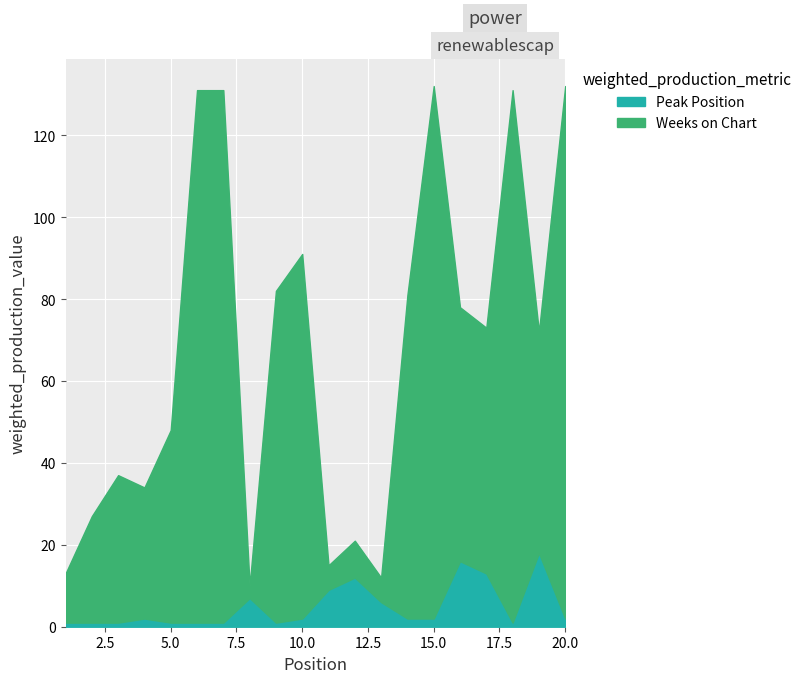

How many lines are shown in the chart?

2